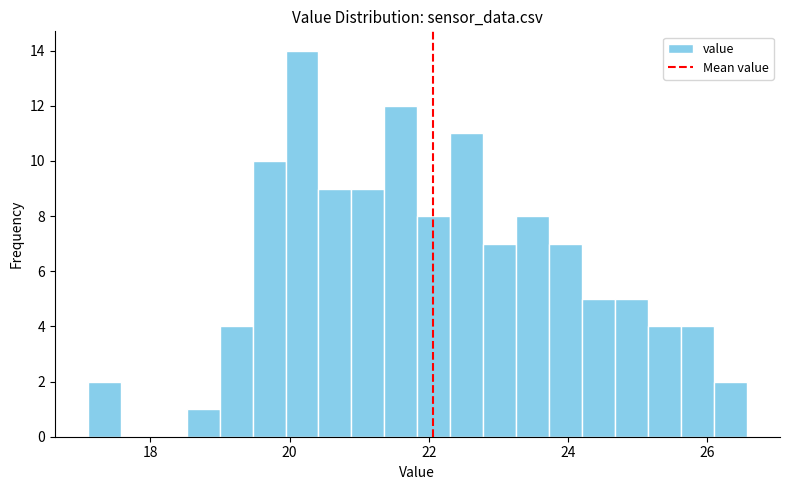

Read against the x-axis, roughly where is the centre of the tallest bar?

20.2